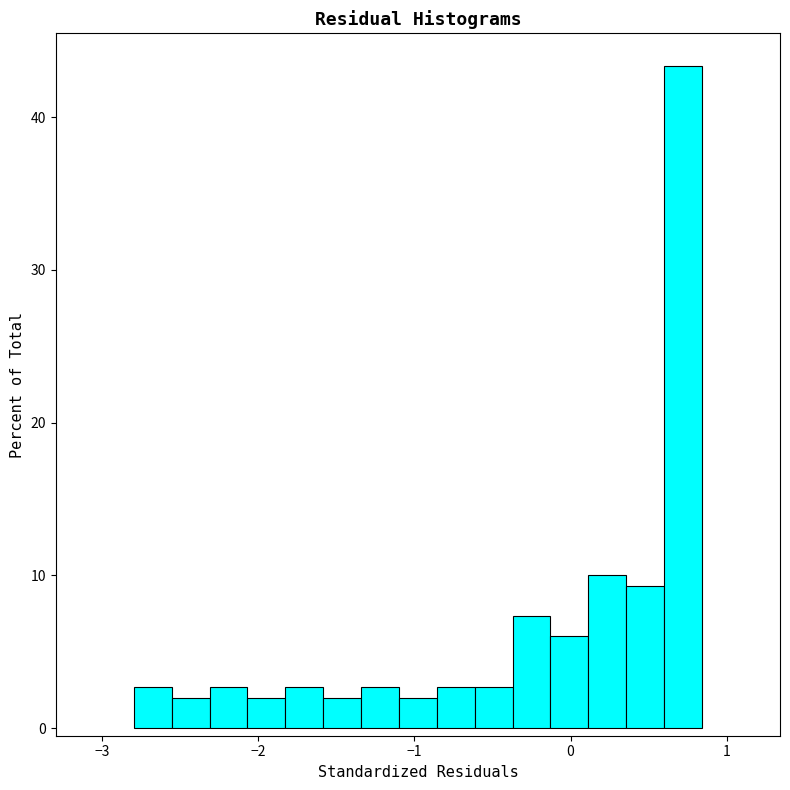

Around what value on the x-axis is the tallest bar? Give the approximate position of its centre, as read against the axis.

0.7